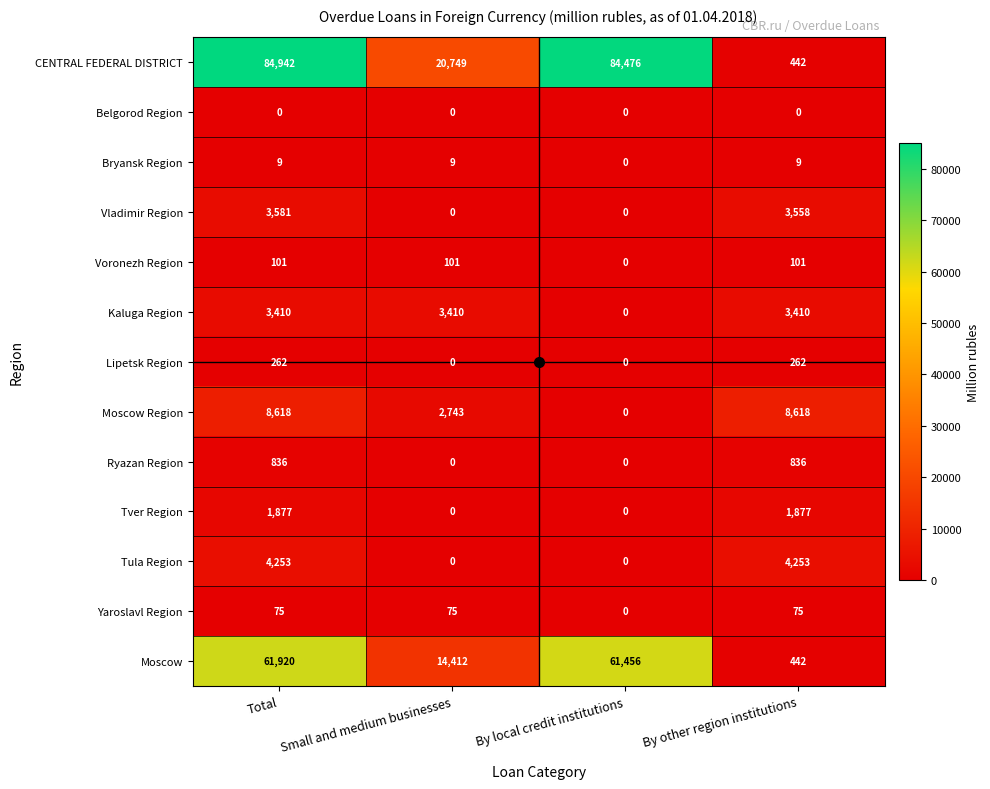

Is the value of Voronezh Region at Total greater than the value of Vladimir Region at Small and medium businesses?

Yes